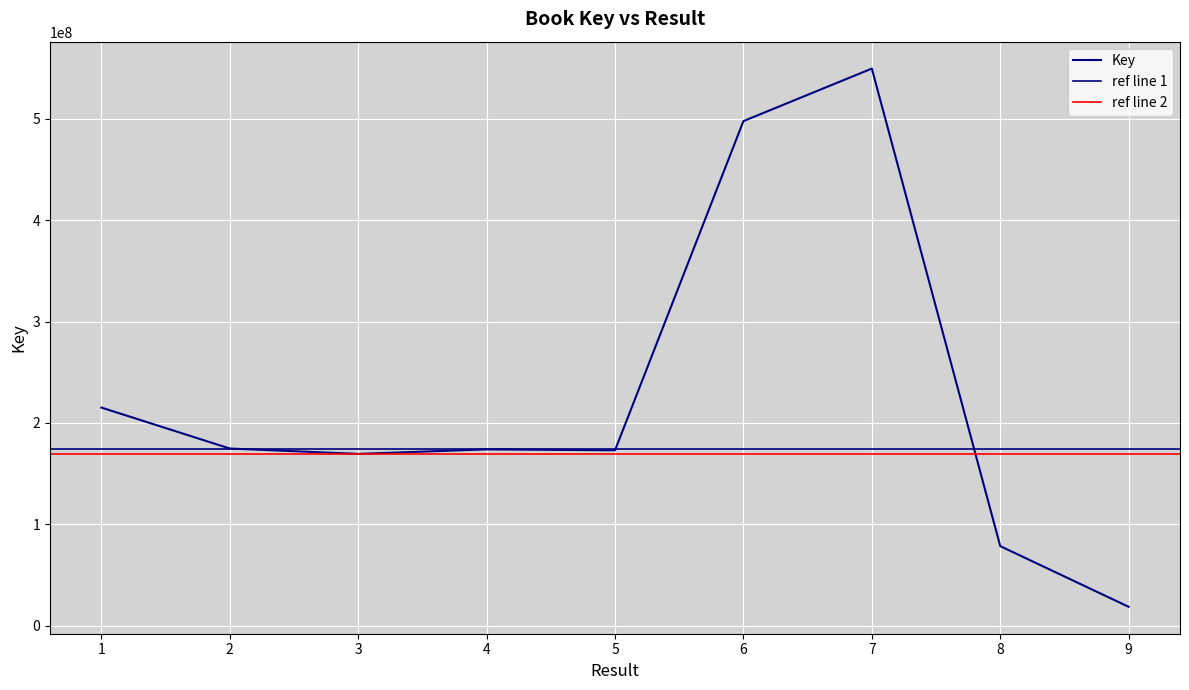

How many lines are shown in the chart?

1